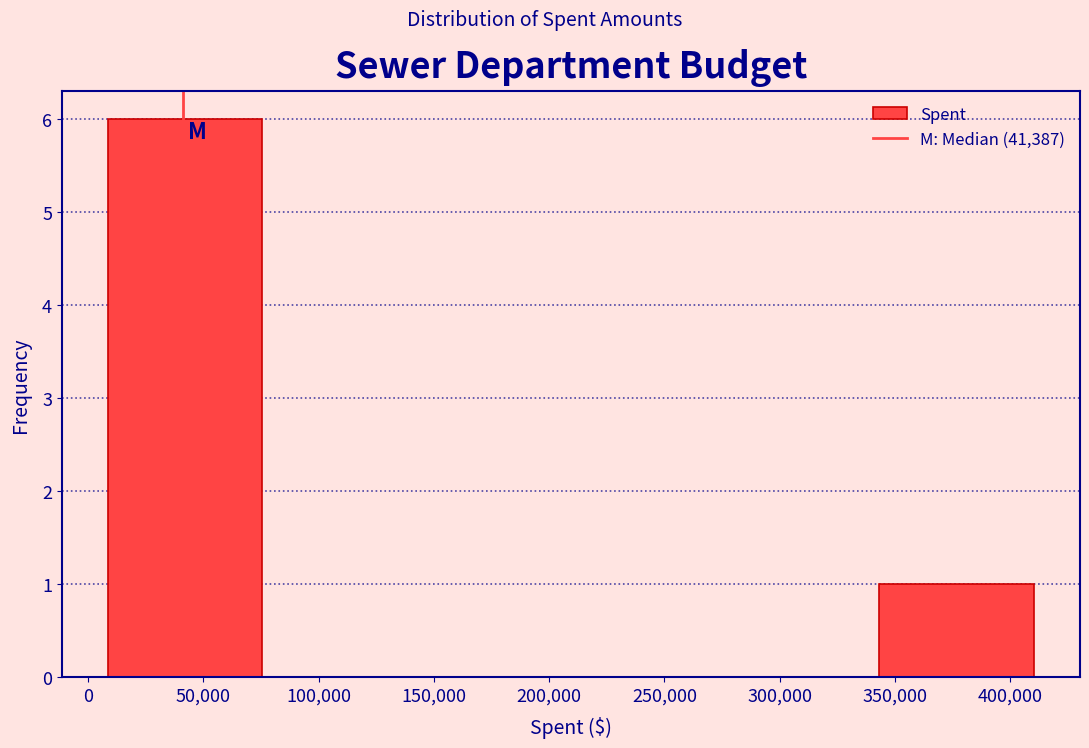

Which range on the x-axis has the tallest bar?

10000 to 75000